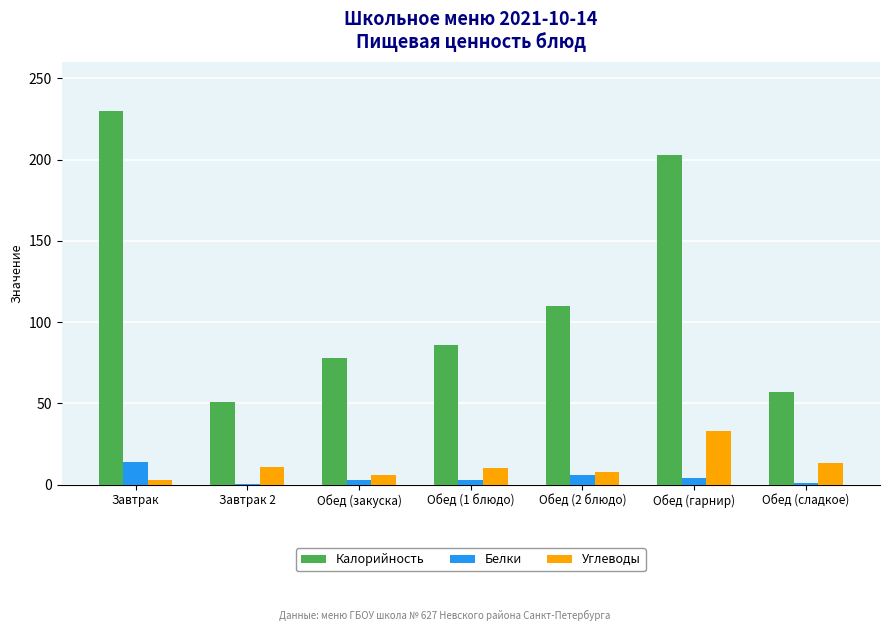

What is the sum of all Углеводы values?

84.0